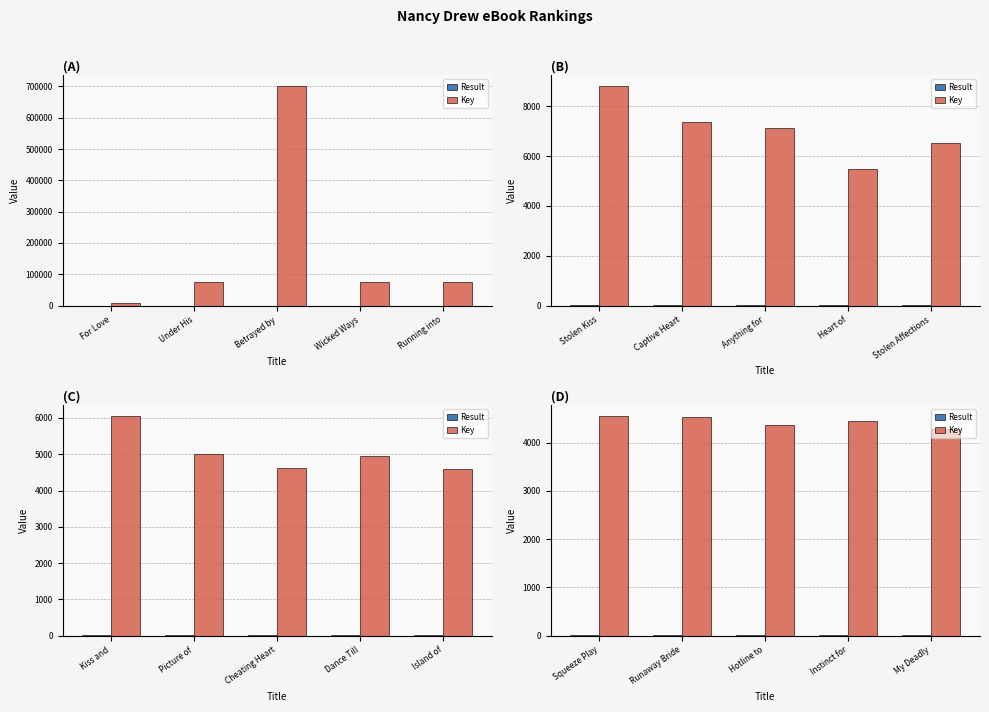

The Result series shows 20 at My Deadly. True or false?

True